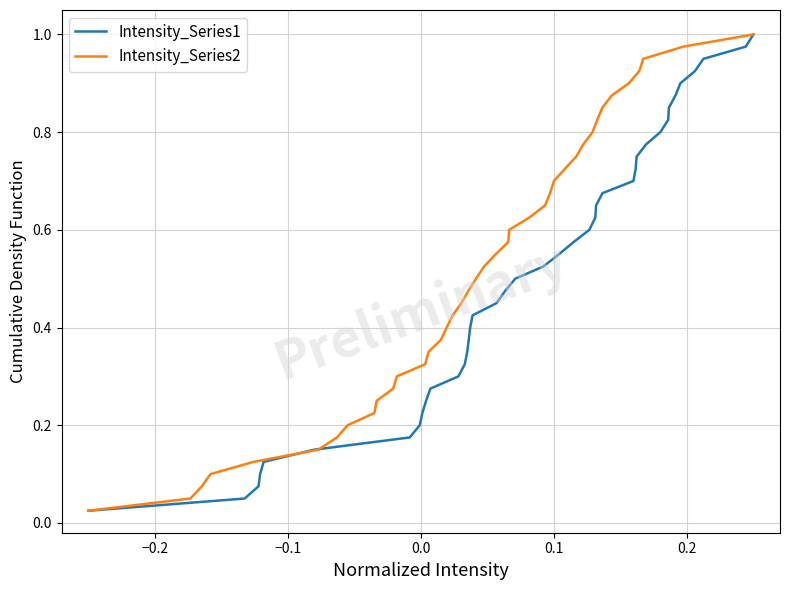

True or false: Intensity_Series1 and Intensity_Series2 intersect in this chart.

False